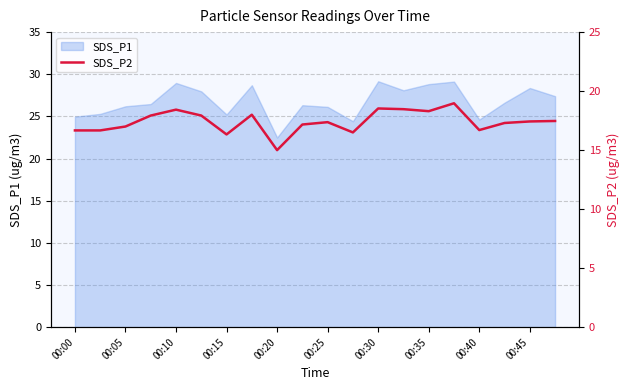

The SDS_P1 series shows 25.0 at 00:00. True or false?

True